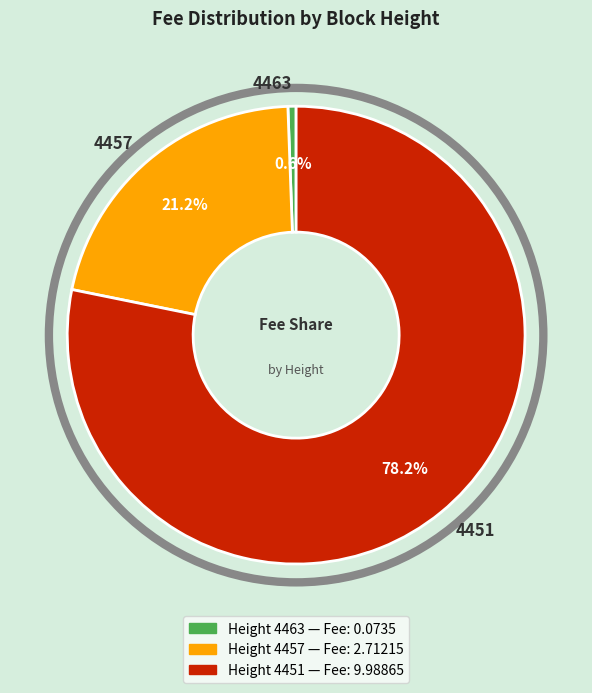

How much of the chart is everything except 4457?

78.8%